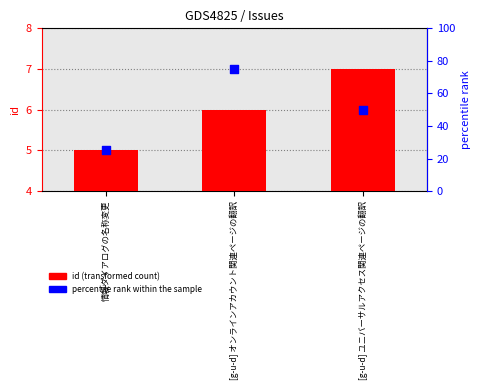

Which series reaches the maximum Y coordinate?

percentile rank within the sample